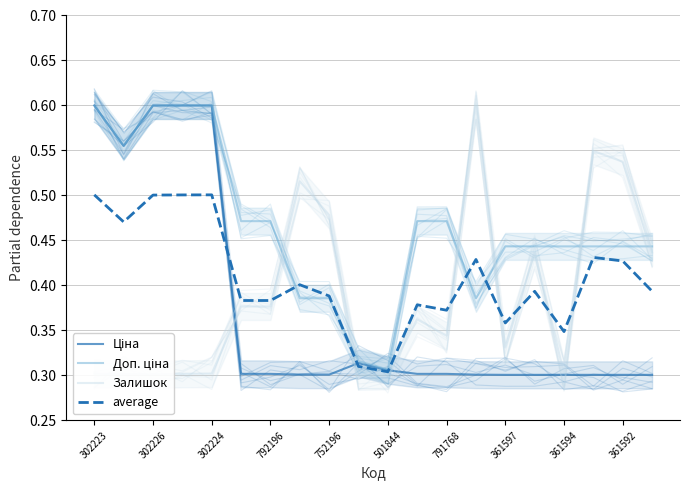

The value of Залишок at 791768 is 0.3. True or false?

True